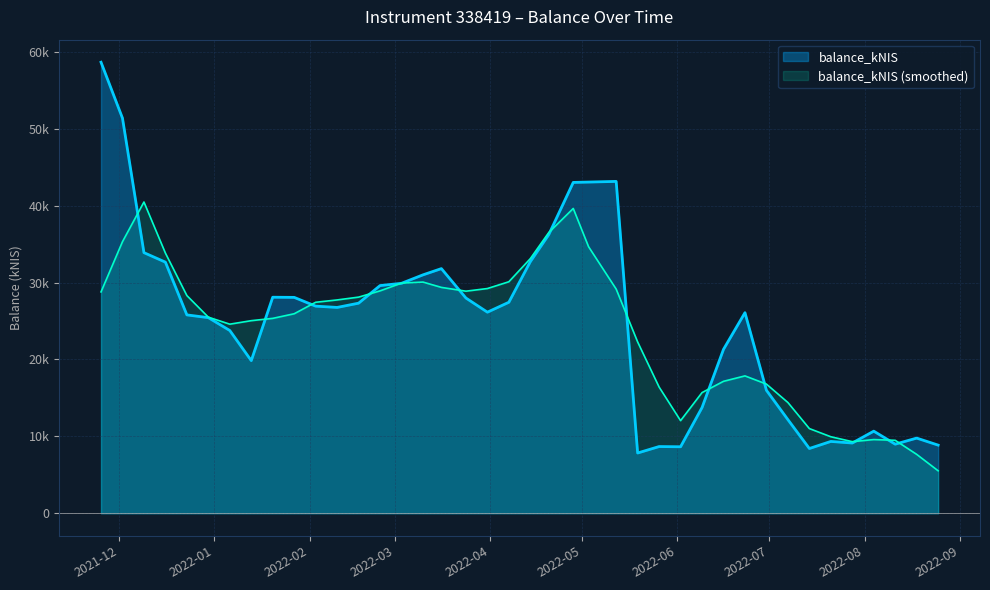

What is the average value?

24765.2